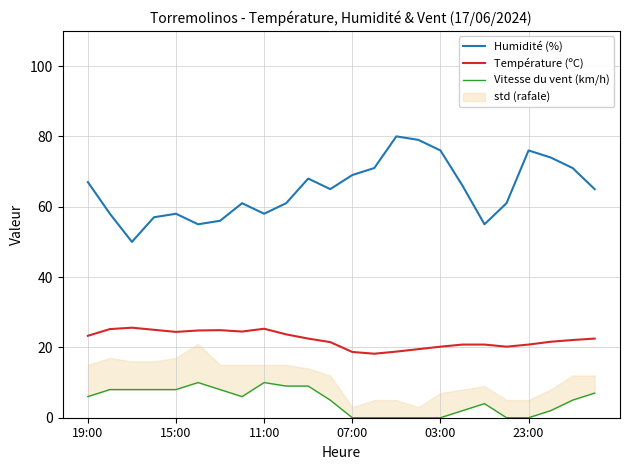

What is the lowest value of the Humidité (%) series?

50.0